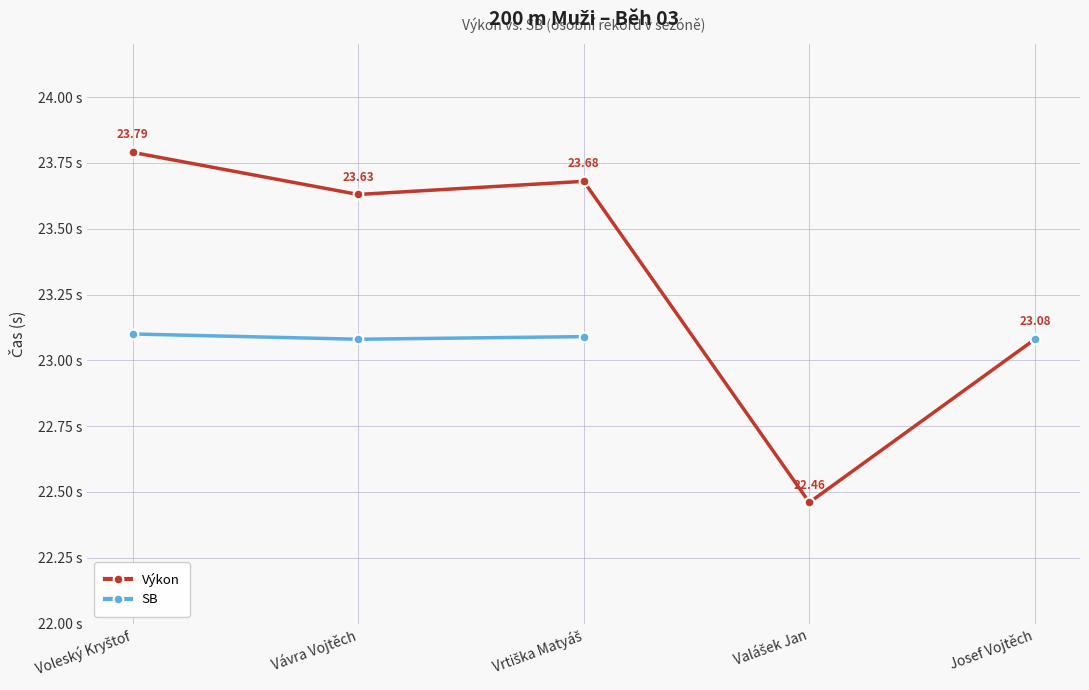

Where is Výkon nearest to the value 23?

Josef Vojtěch